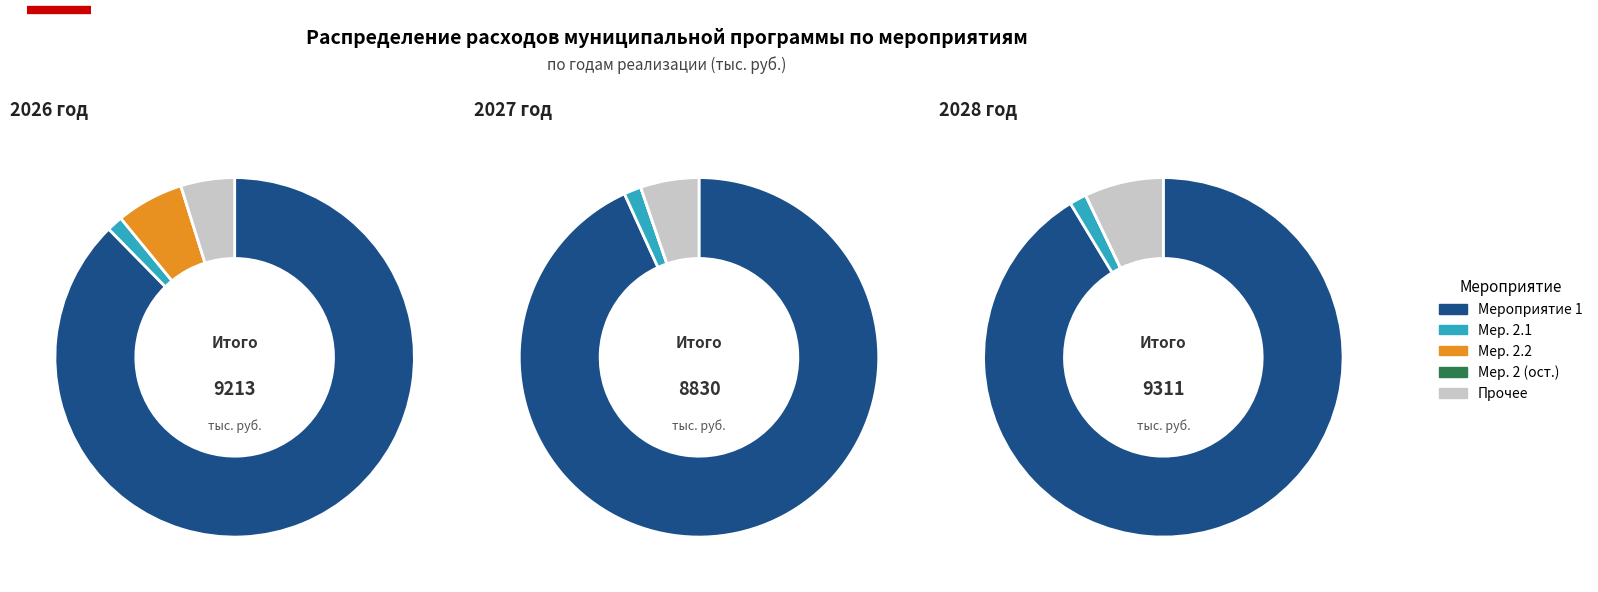

Does 2 account for over 50% of the chart?

No